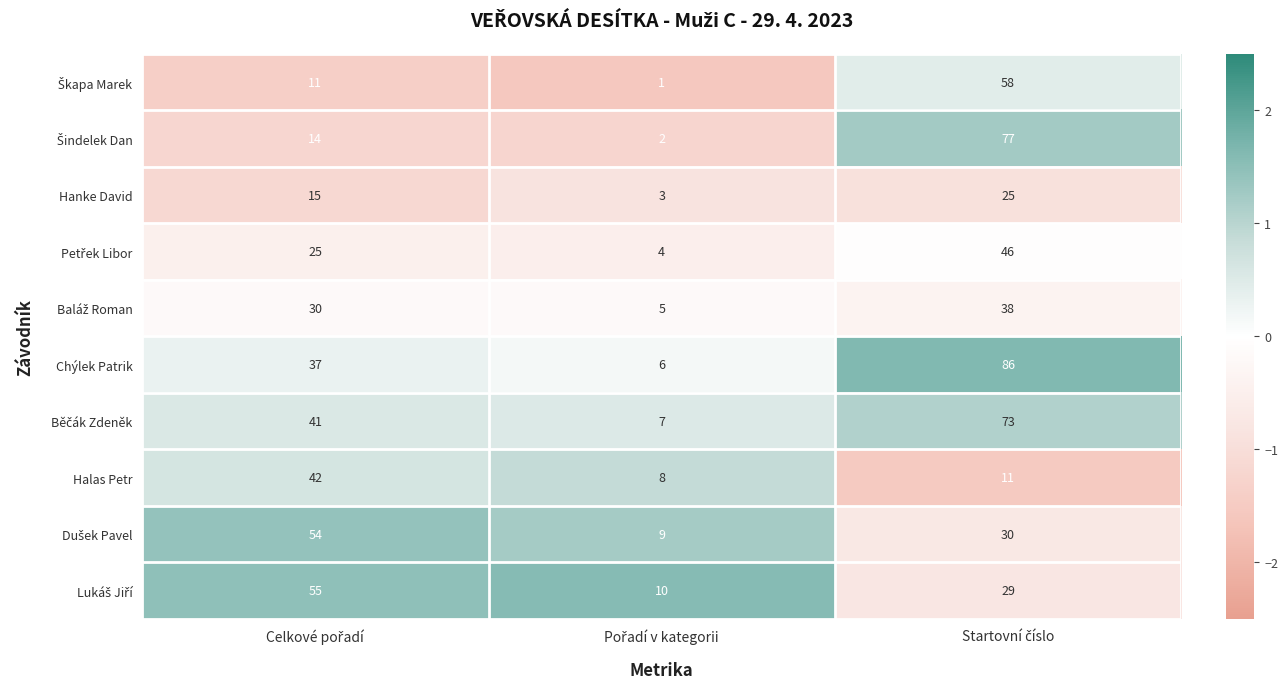

What is the average value of the Hanke David series?

14